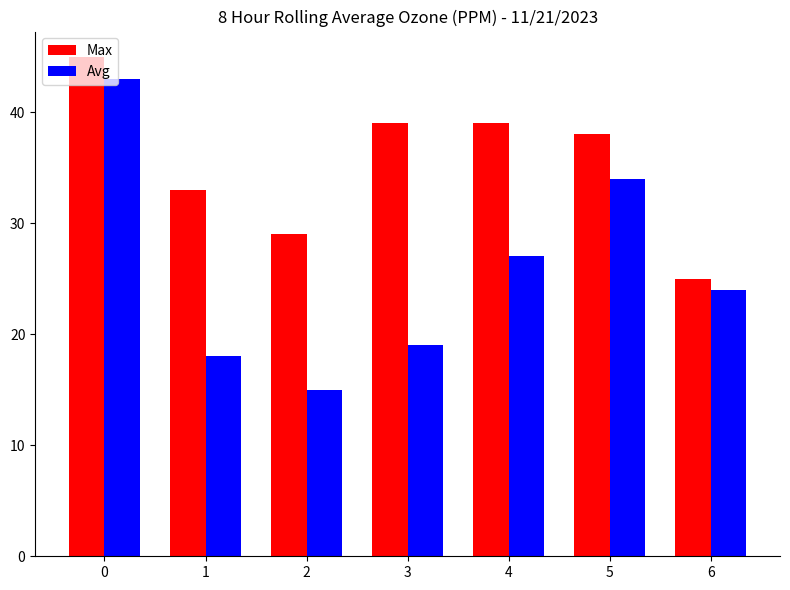

What is the difference between the Avg values at 5 and 4?

7